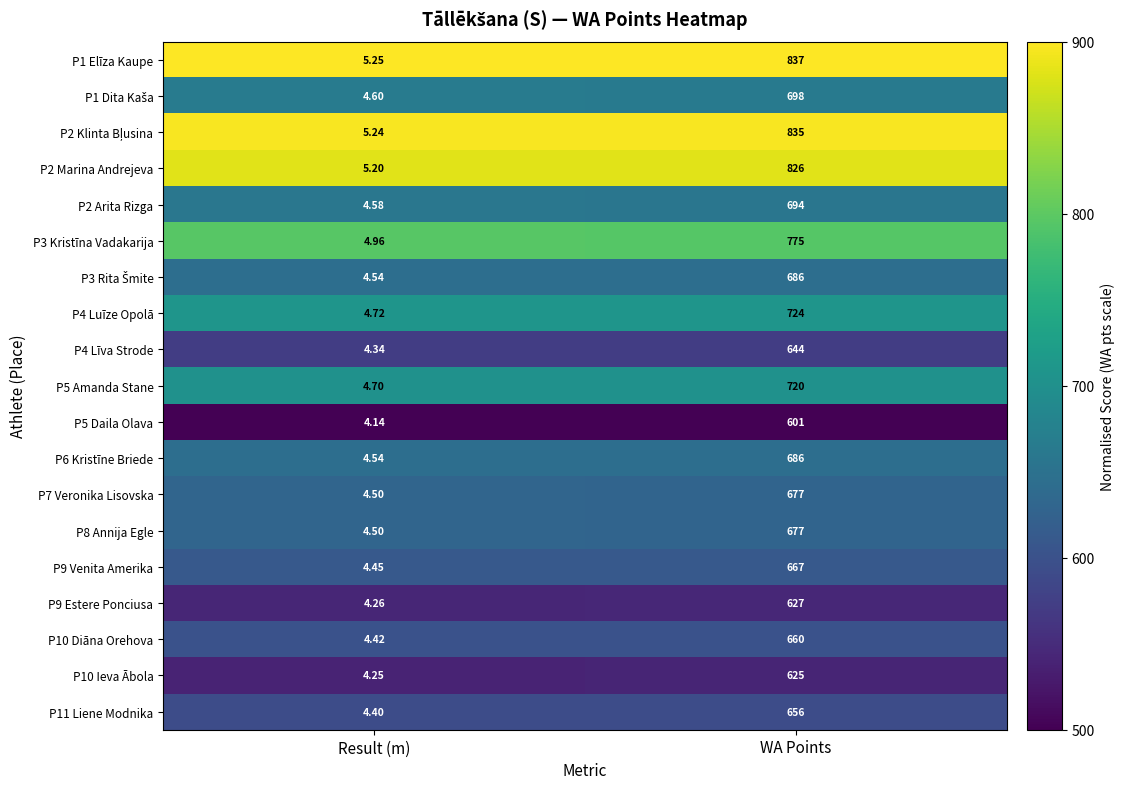

At which label is P2 Arita Rizga closest to 349?

Result (m)